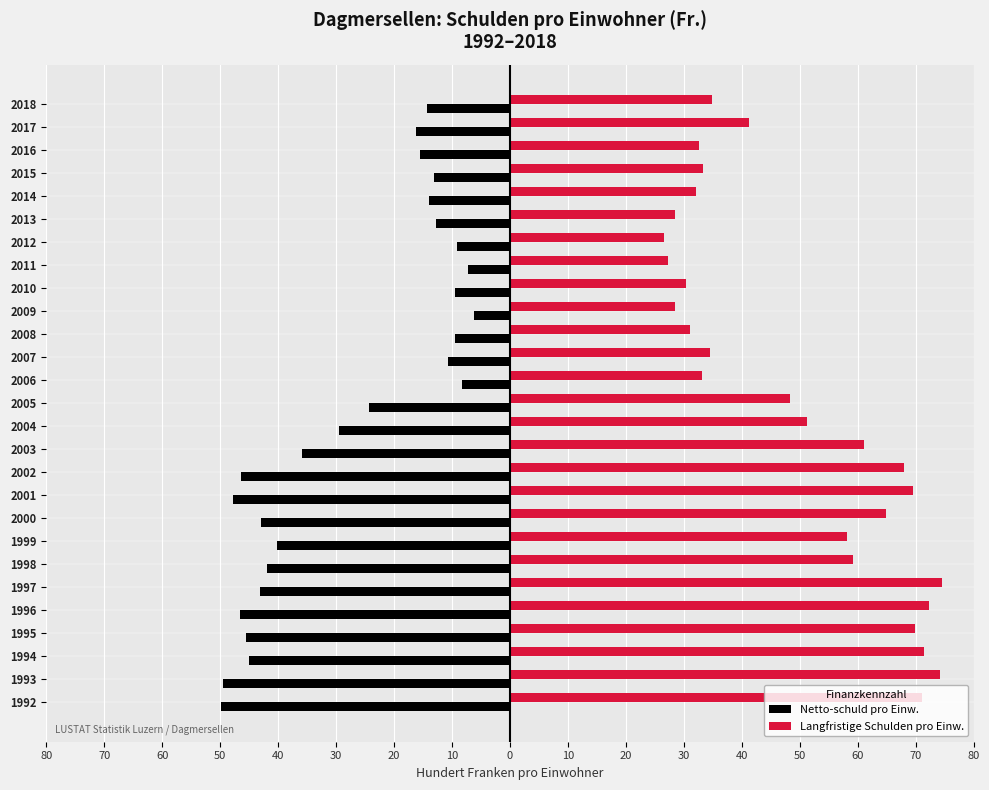

What are all the series names shown in the legend?

Netto-schuld pro Einw., Langfristige Schulden pro Einw.